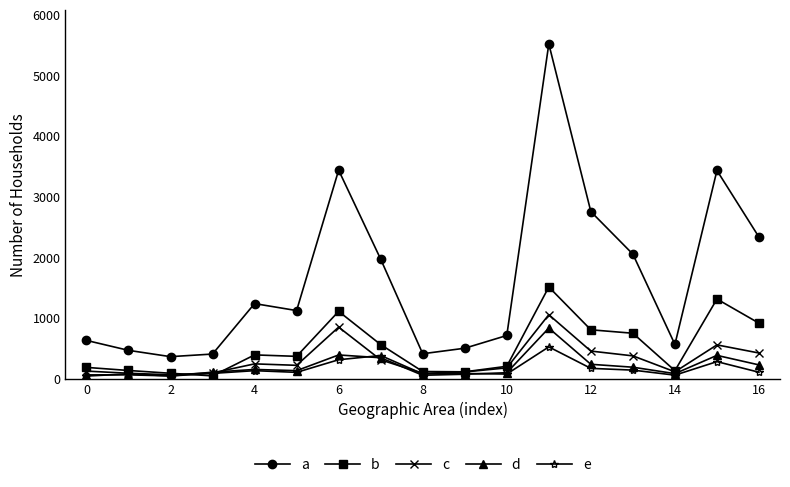

At how many categories does at least one series exceed 2128?

5